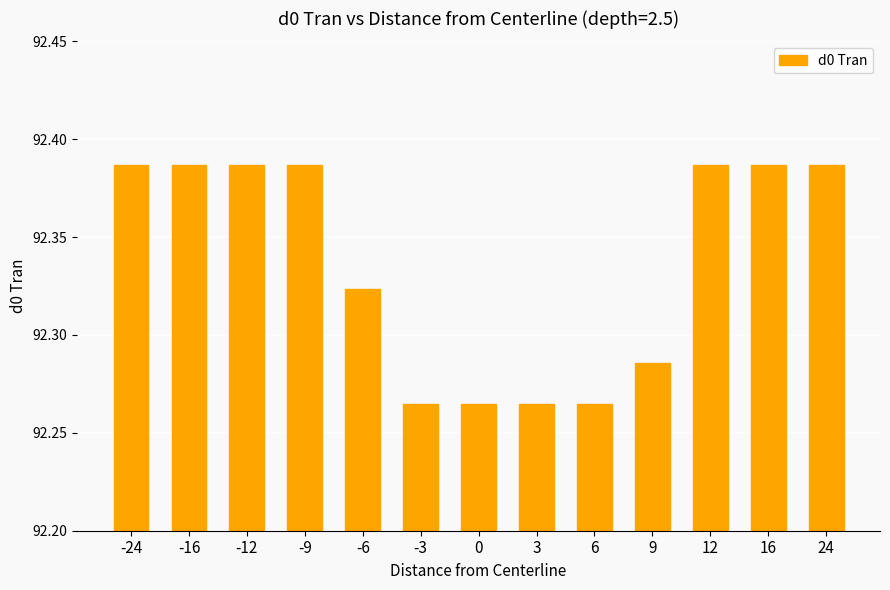

Does the chart contain any negative values?

No